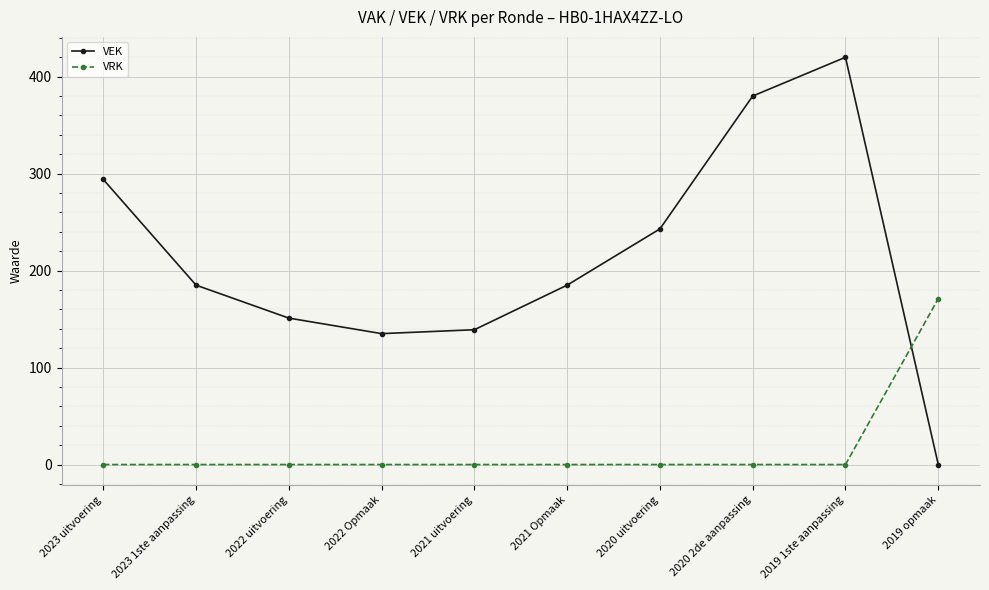

Which series has the largest total across all categories?

VEK